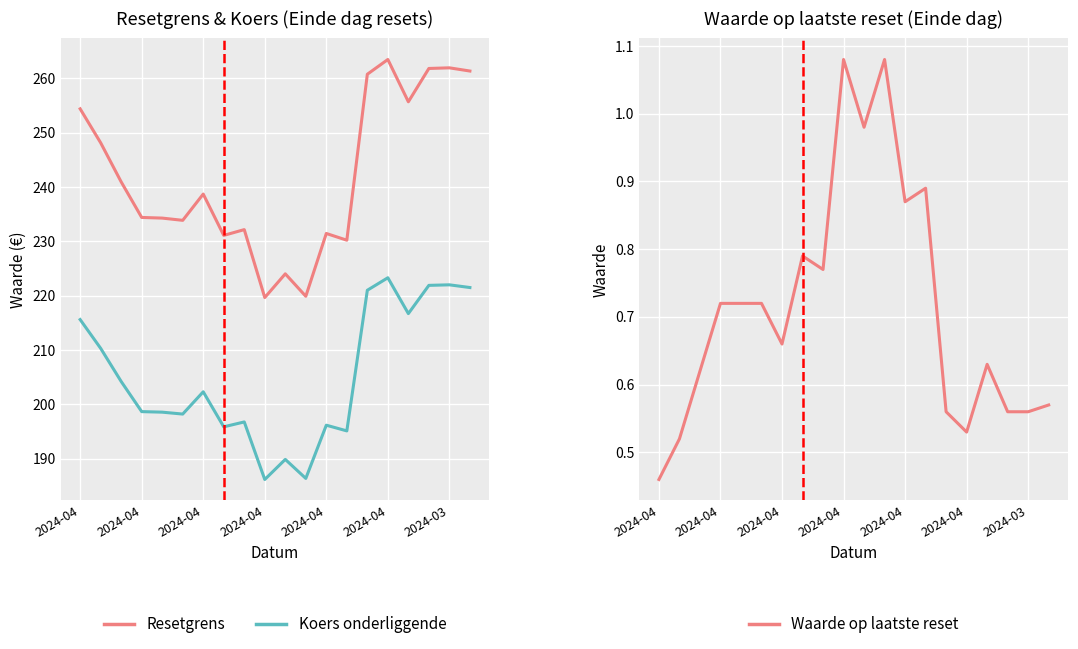

True or false: Resetgrens and Waarde op laatste reset intersect in this chart.

False